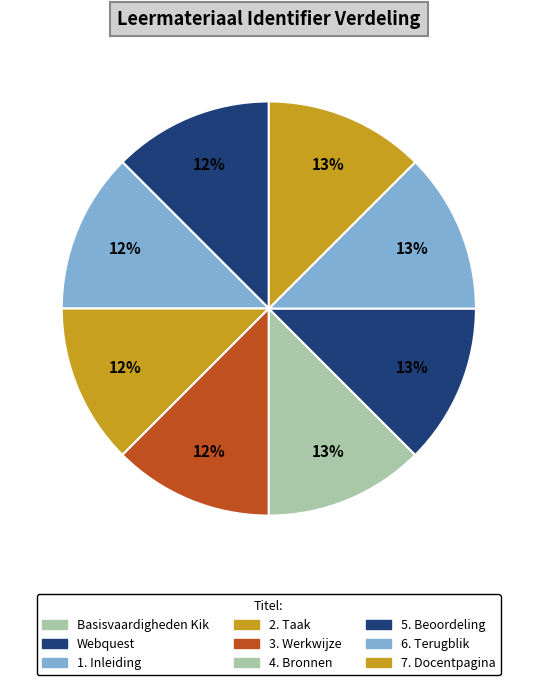

To the nearest percent, what is the difference between the largest and smallest slice percentages?

13%